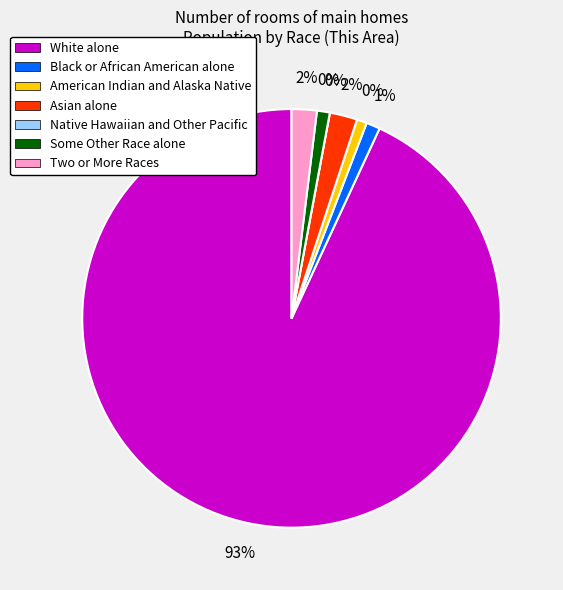

Rank the categories by value from highest to lowest.

White alone, Asian alone, Two or More Races, Black or African American alone, Some Other Race alone, American Indian and Alaska Native, Native Hawaiian and Other Pacific